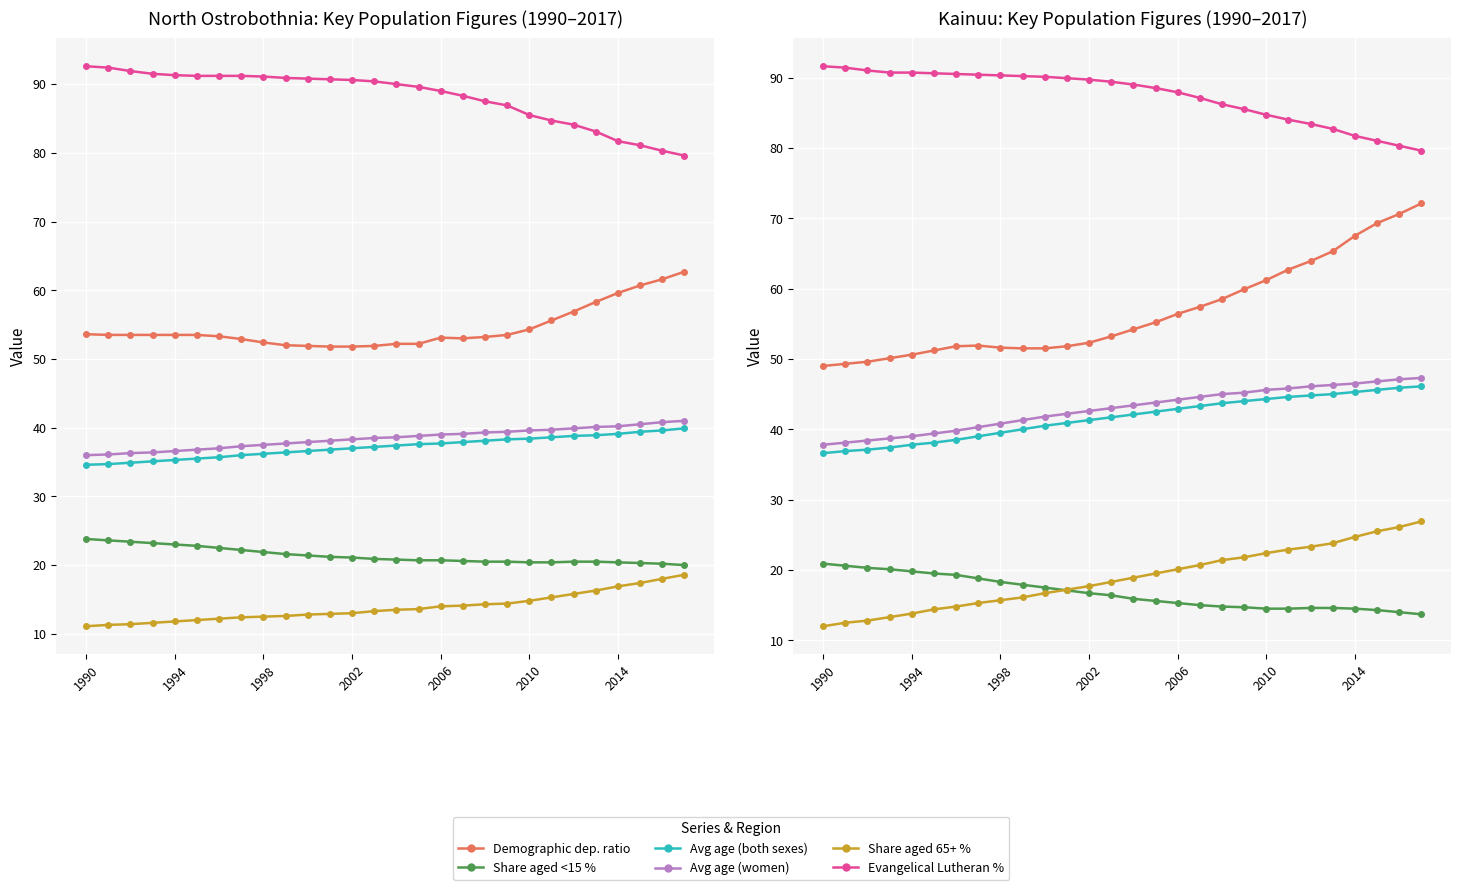

Is this an area chart (filled region under the line)?

No